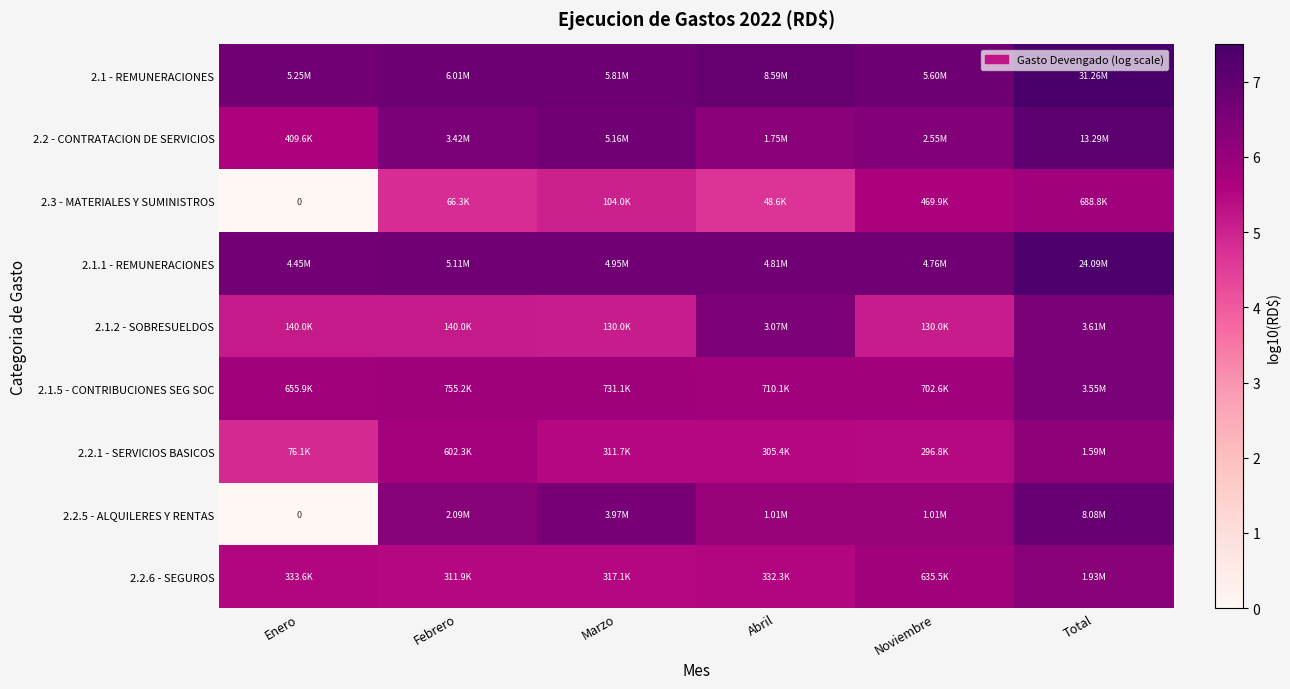

Is it true that 2.1 - REMUNERACIONES equals 2.6 at Total?

False